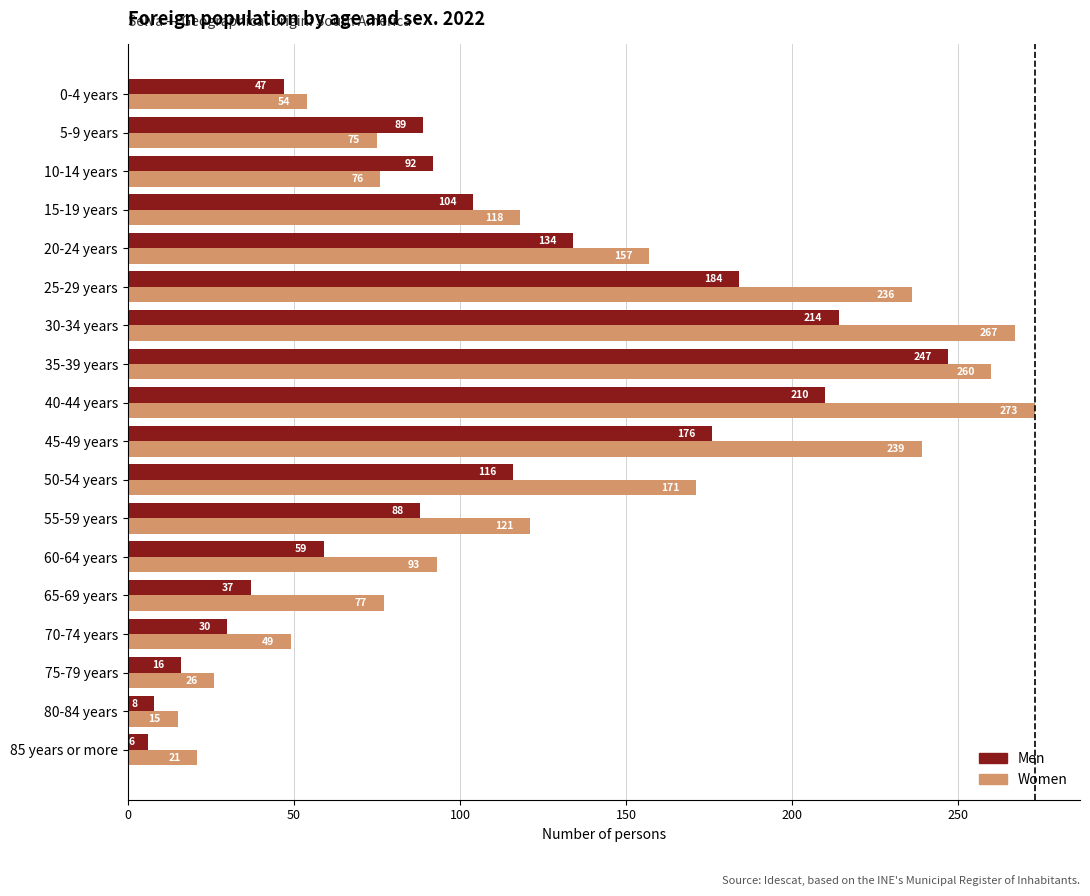

Which series has the largest total across all categories?

Women